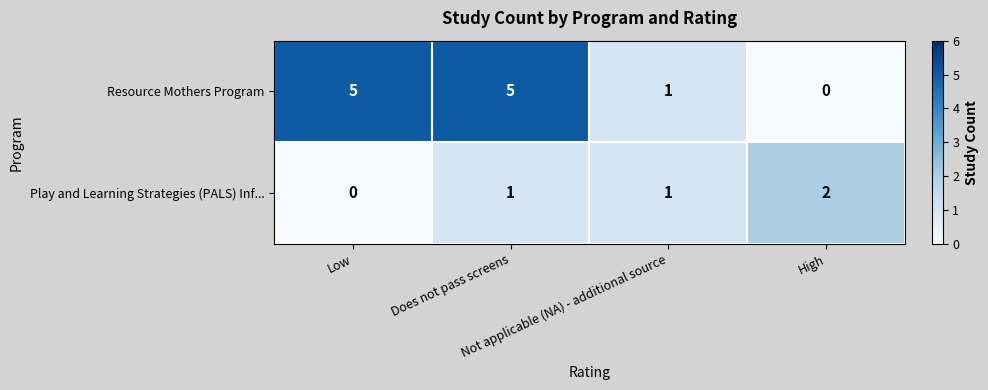

Which series has the widest spread of values?

Resource Mothers Program